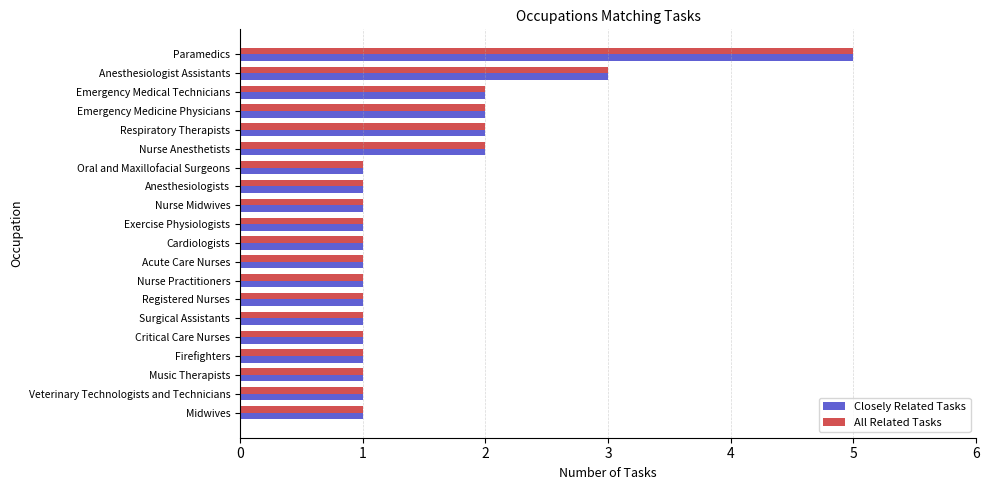

Which category has the highest value in the All Related Tasks series?

Paramedics